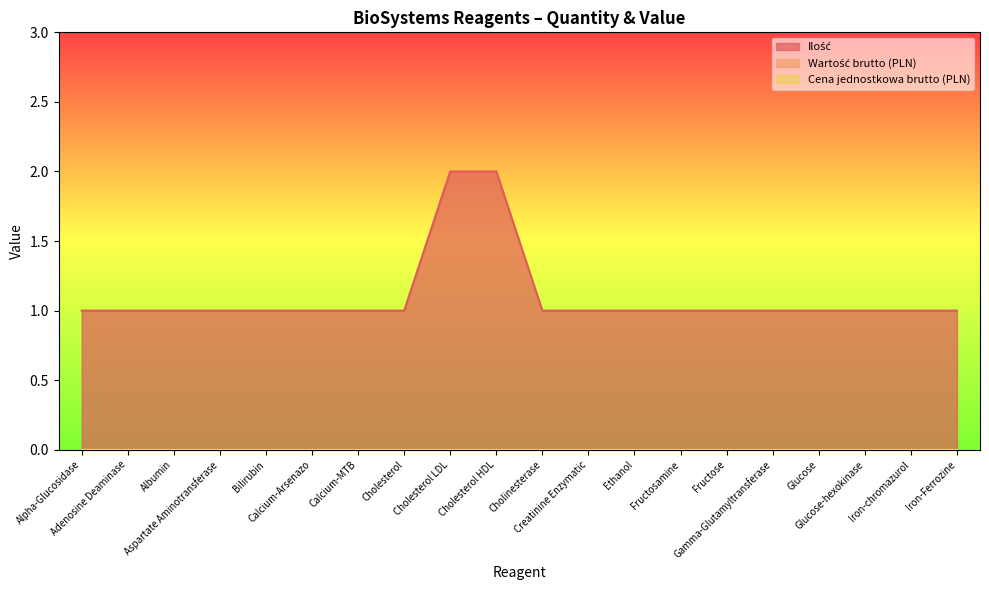

Reading left to right, what are all the values shown in this chart?

Ilość: Alpha-Glucosidase=1	Adenosine Deaminase=1	Albumin=1	Aspartate Aminotransferase=1	Bilirubin=1	Calcium-Arsenazo=1	Calcium-MTB=1	Cholesterol=1	Cholesterol LDL=2	Cholesterol HDL=2	Cholinesterase=1	Creatinine Enzymatic=1	Ethanol=1	Fructosamine=1	Fructose=1	Gamma-Glutamyltransferase=1	Glucose=1	Glucose-hexokinase=1	Iron-chromazurol=1	Iron-Ferrozine=1
Wartość brutto (PLN): Alpha-Glucosidase=0	Adenosine Deaminase=0	Albumin=0	Aspartate Aminotransferase=0	Bilirubin=0	Calcium-Arsenazo=0	Calcium-MTB=0	Cholesterol=0	Cholesterol LDL=0	Cholesterol HDL=0	Cholinesterase=0	Creatinine Enzymatic=0	Ethanol=0	Fructosamine=0	Fructose=0	Gamma-Glutamyltransferase=0	Glucose=0	Glucose-hexokinase=0	Iron-chromazurol=0	Iron-Ferrozine=0
Cena jednostkowa brutto (PLN): Alpha-Glucosidase=0	Adenosine Deaminase=0	Albumin=0	Aspartate Aminotransferase=0	Bilirubin=0	Calcium-Arsenazo=0	Calcium-MTB=0	Cholesterol=0	Cholesterol LDL=0	Cholesterol HDL=0	Cholinesterase=0	Creatinine Enzymatic=0	Ethanol=0	Fructosamine=0	Fructose=0	Gamma-Glutamyltransferase=0	Glucose=0	Glucose-hexokinase=0	Iron-chromazurol=0	Iron-Ferrozine=0